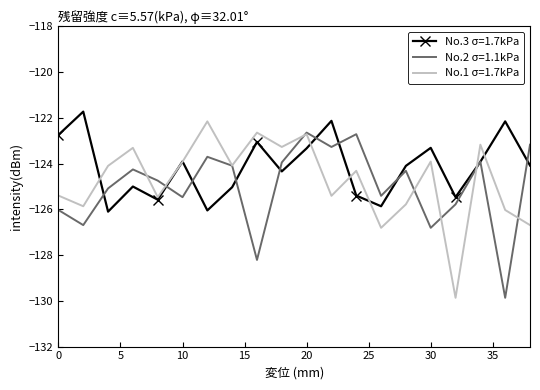

Which series has the largest total across all categories?

No.3 σ=1.7kPa